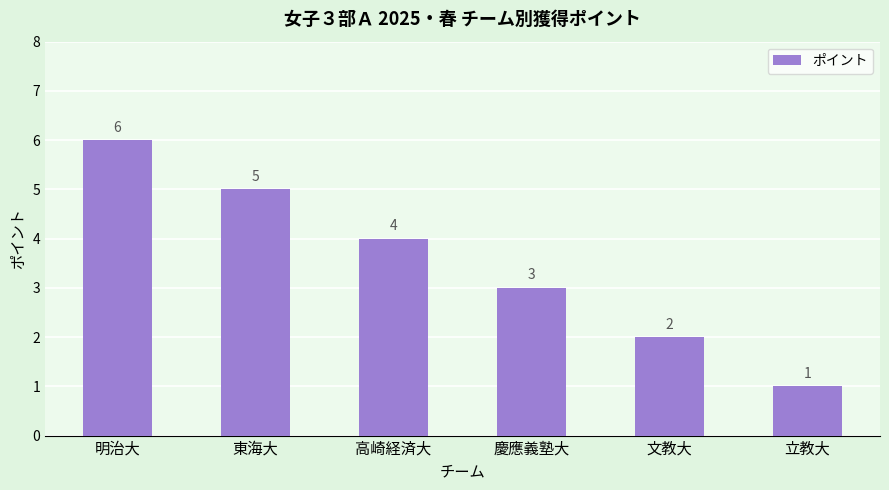

What is the smallest value displayed?

1